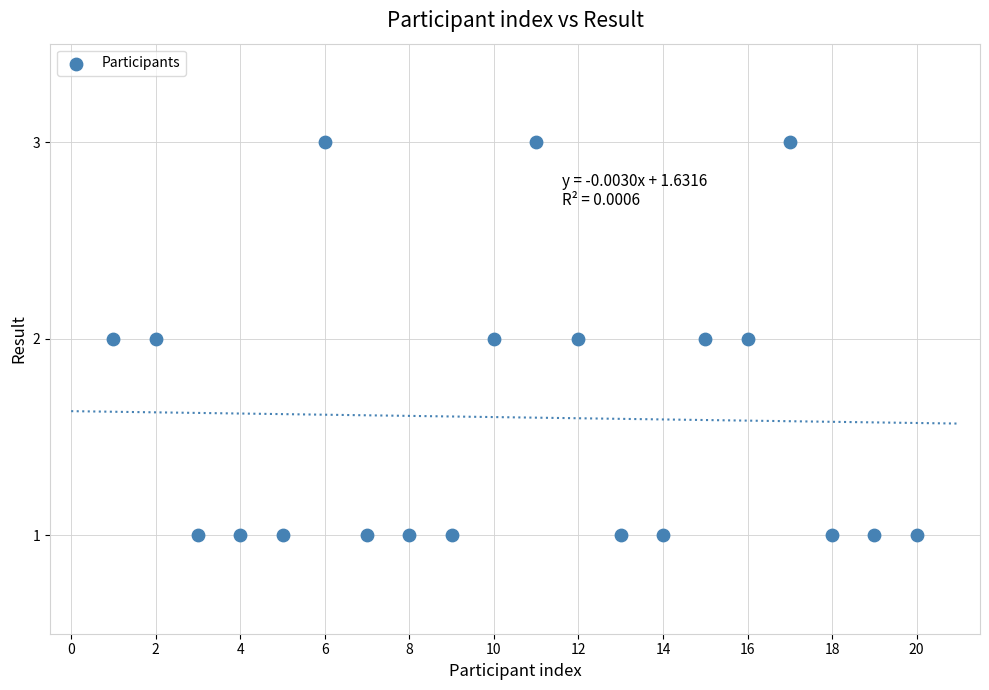

List the coordinates of all points as (Y, X) pairs, reading left to right.

(2, 1)  (2, 2)  (1, 3)  (1, 4)  (1, 5)  (3, 6)  (1, 7)  (1, 8)  (1, 9)  (2, 10)  (3, 11)  (2, 12)  (1, 13)  (1, 14)  (2, 15)  (2, 16)  (3, 17)  (1, 18)  (1, 19)  (1, 20)